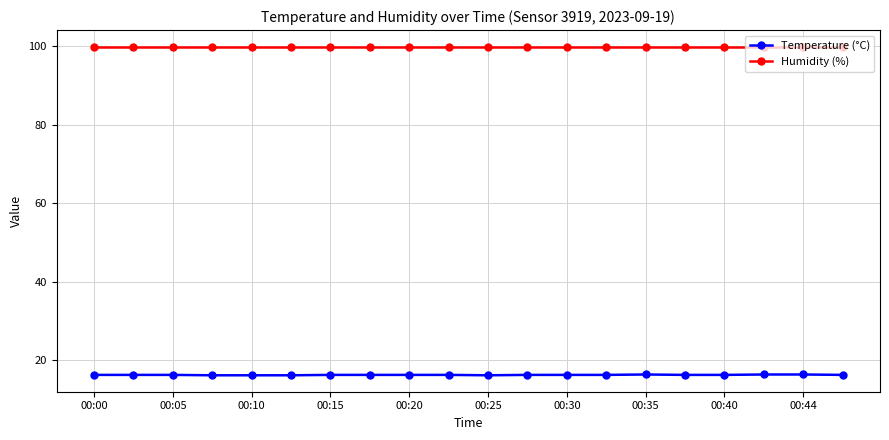

Which series has the largest range (max minus min)?

Temperature (°C)